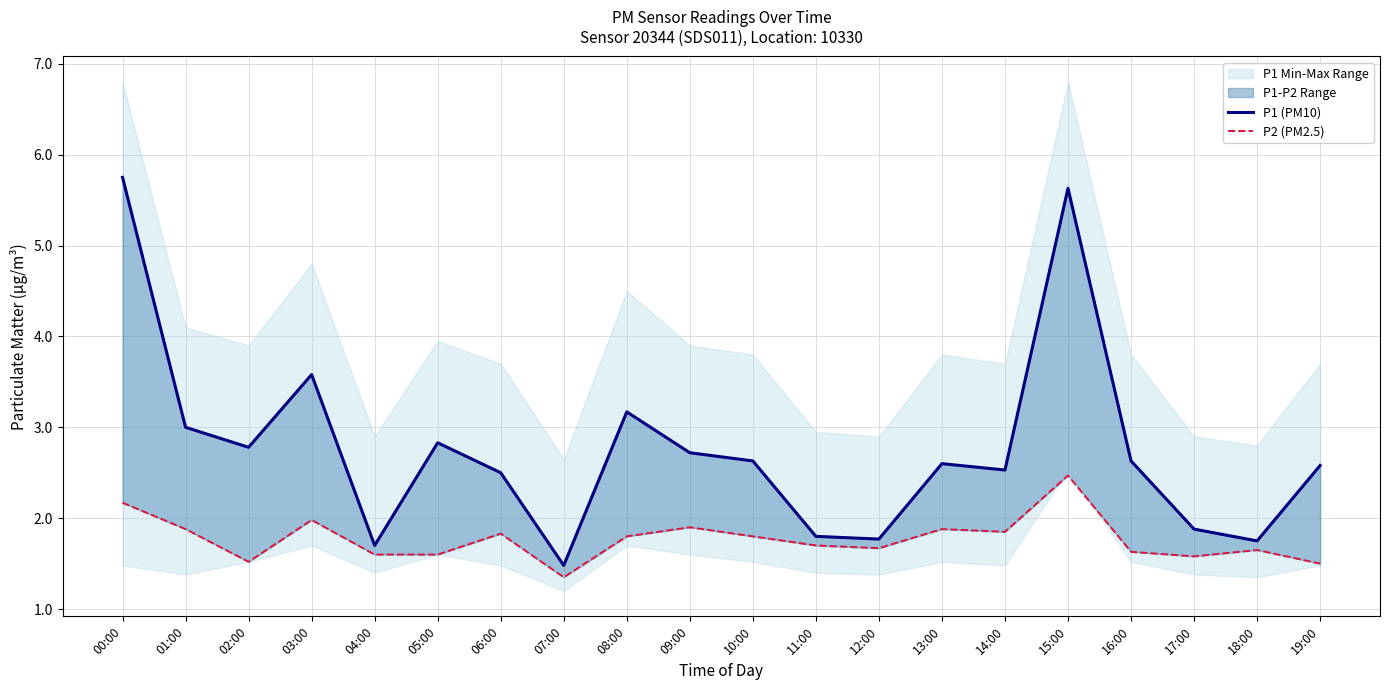

The value of P1 (PM10) at 11:00 is 0.4. True or false?

False